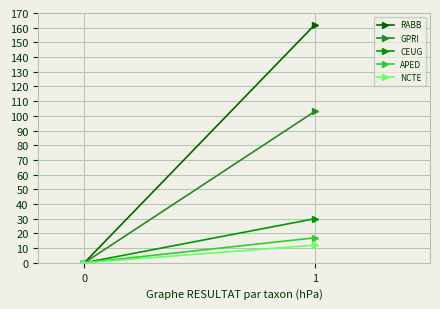

Which series has the largest total across all categories?

RABB